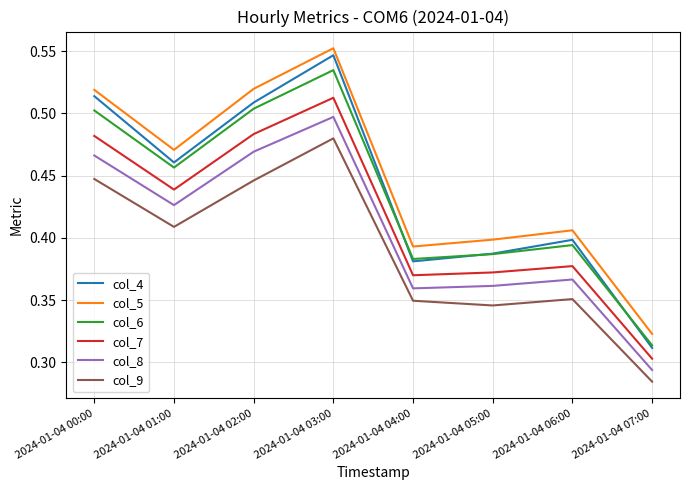

Is it true that col_6 equals 0.4 at 2024-01-04 05:00?

True